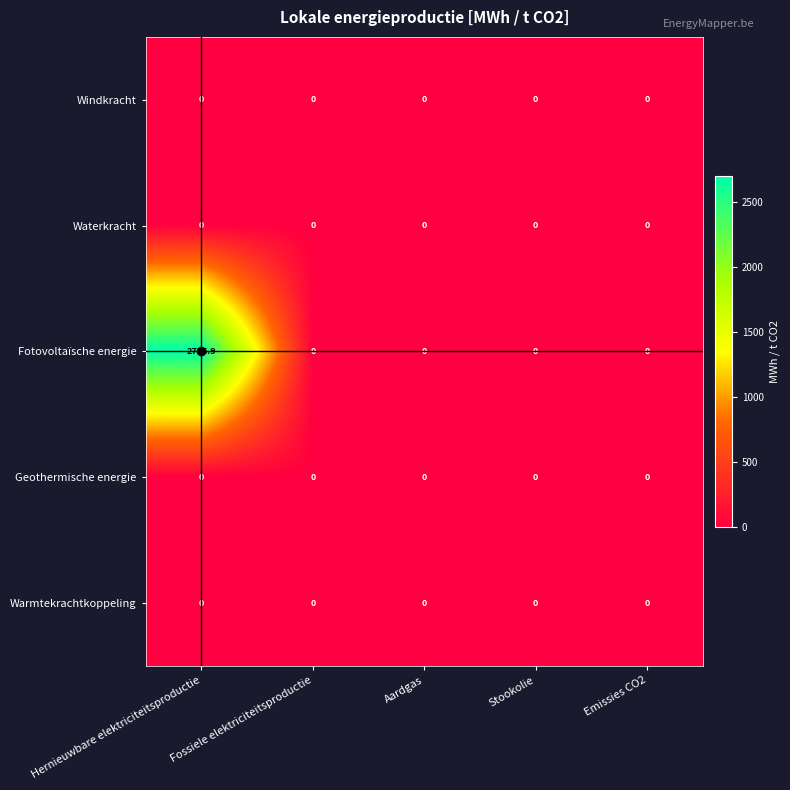

What is the average value of the Fotovoltaïsche energie series?

541.4